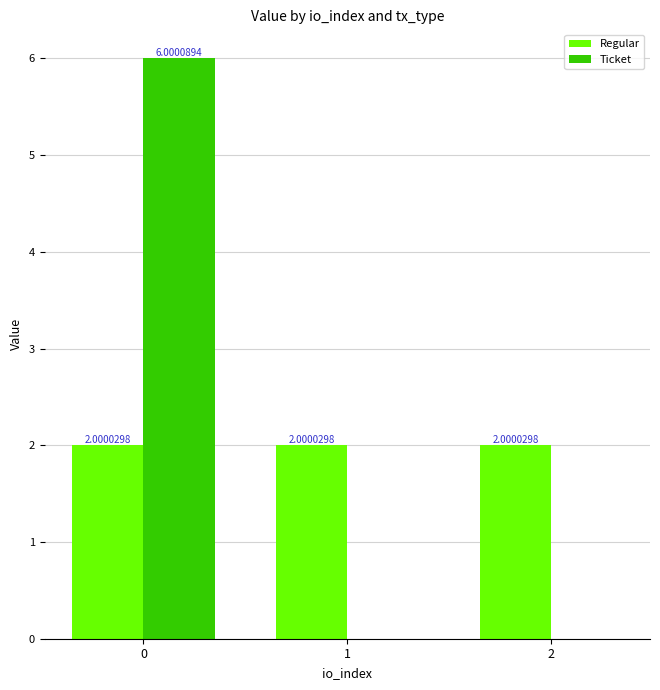

What is the sum of all Ticket values?

6.0